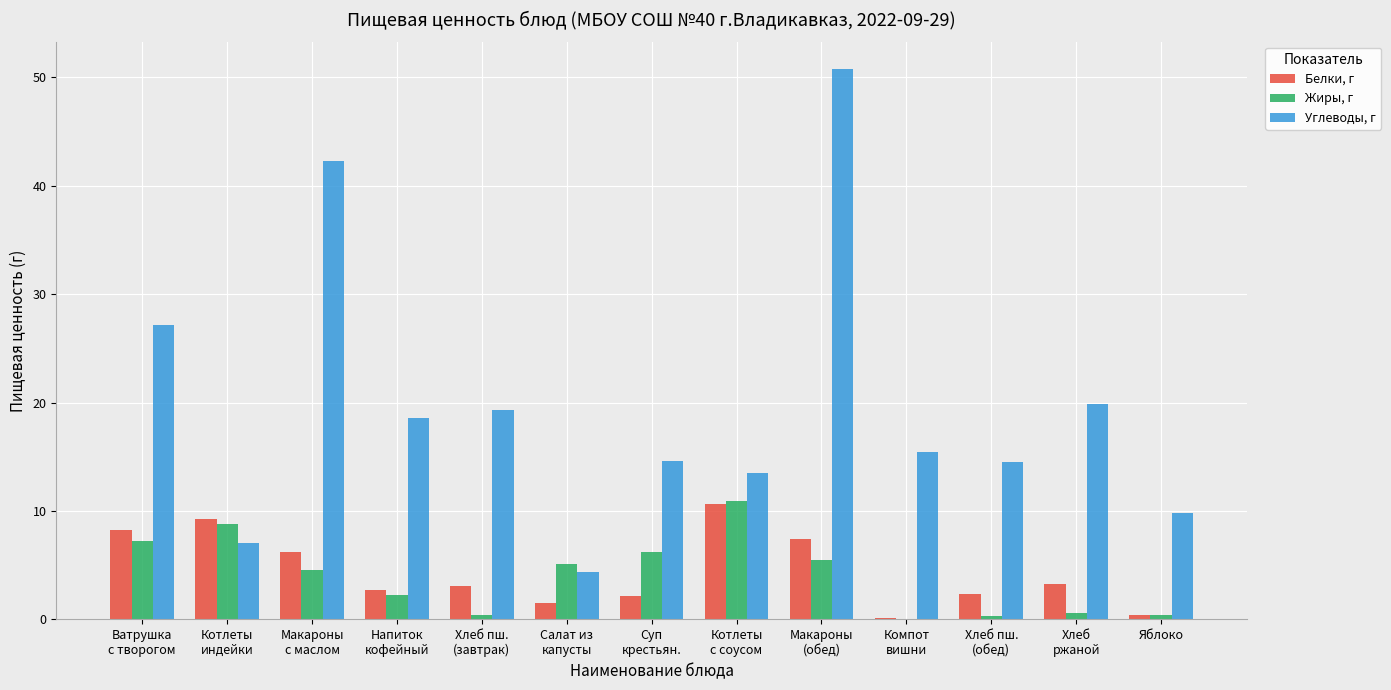

Which category has the highest value in the Жиры, г series?

Котлеты
с соусом